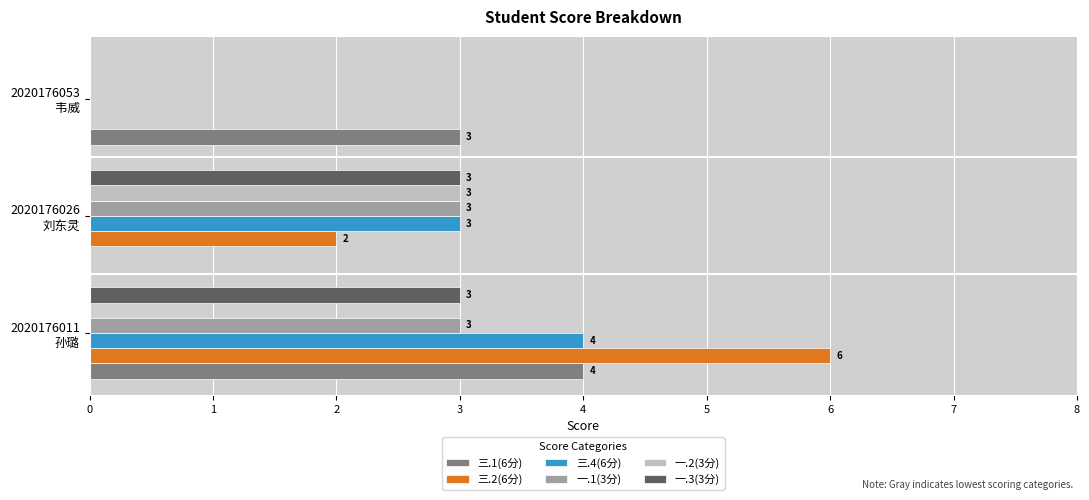

How many data points does each series have?

3